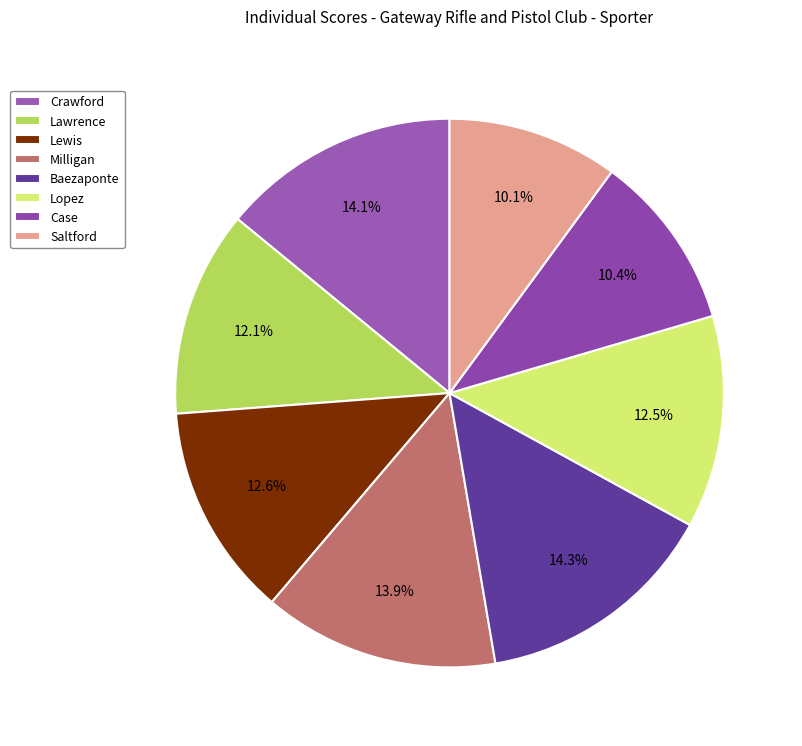

To the nearest percent, what is the difference between the largest and smallest slice percentages?

4%